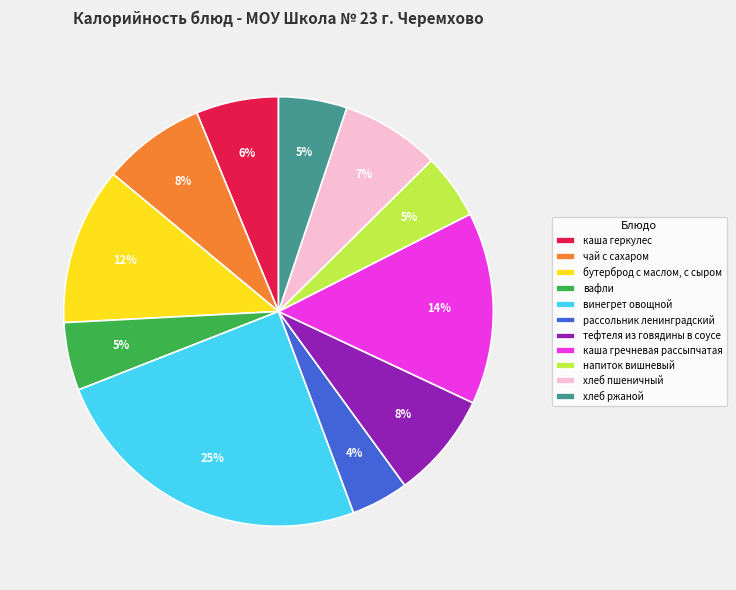

To the nearest percent, what percentage of the pie is бутерброд с маслом, с сыром?

12%